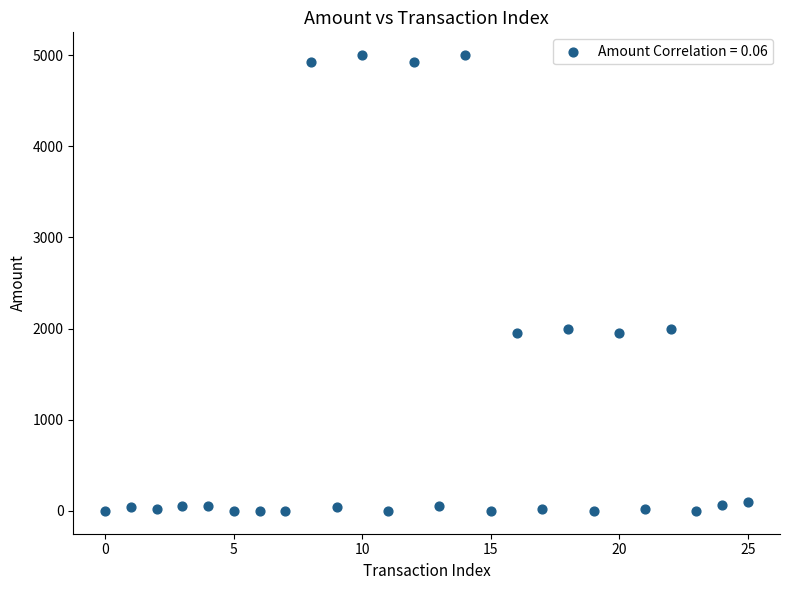

What is the range of Y values (max minus min)?

5000.0